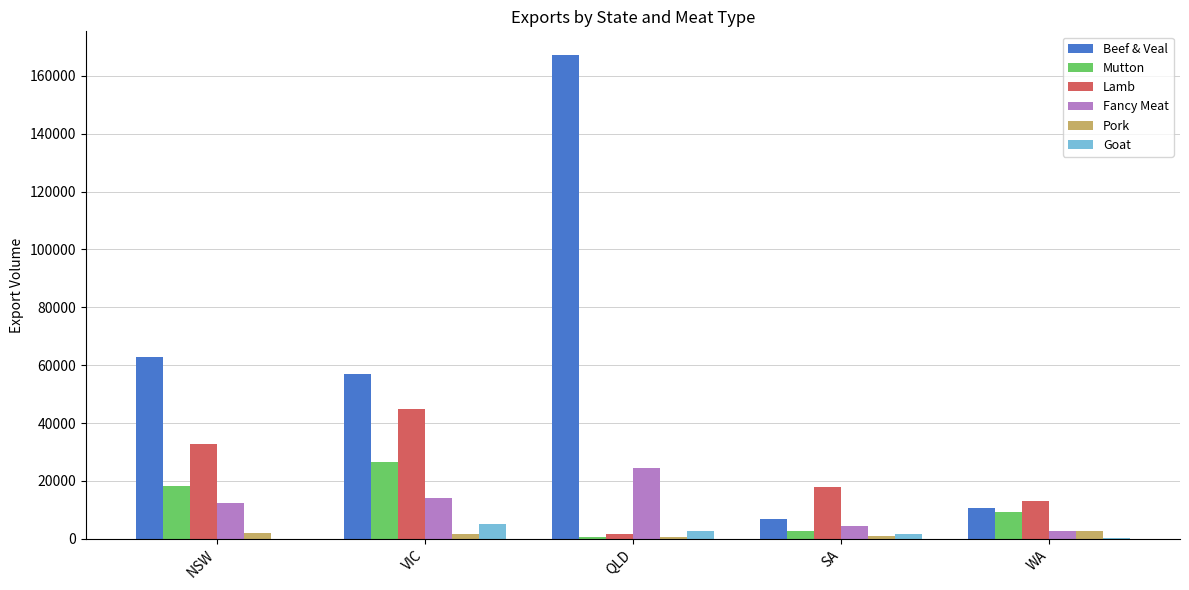

How many data points in Fancy Meat are above 12440?

3